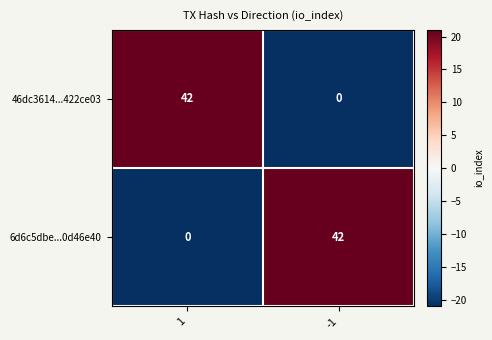

What is the sum of the 6d6c5dbe...0d46e40 values at -1 and 1?

42